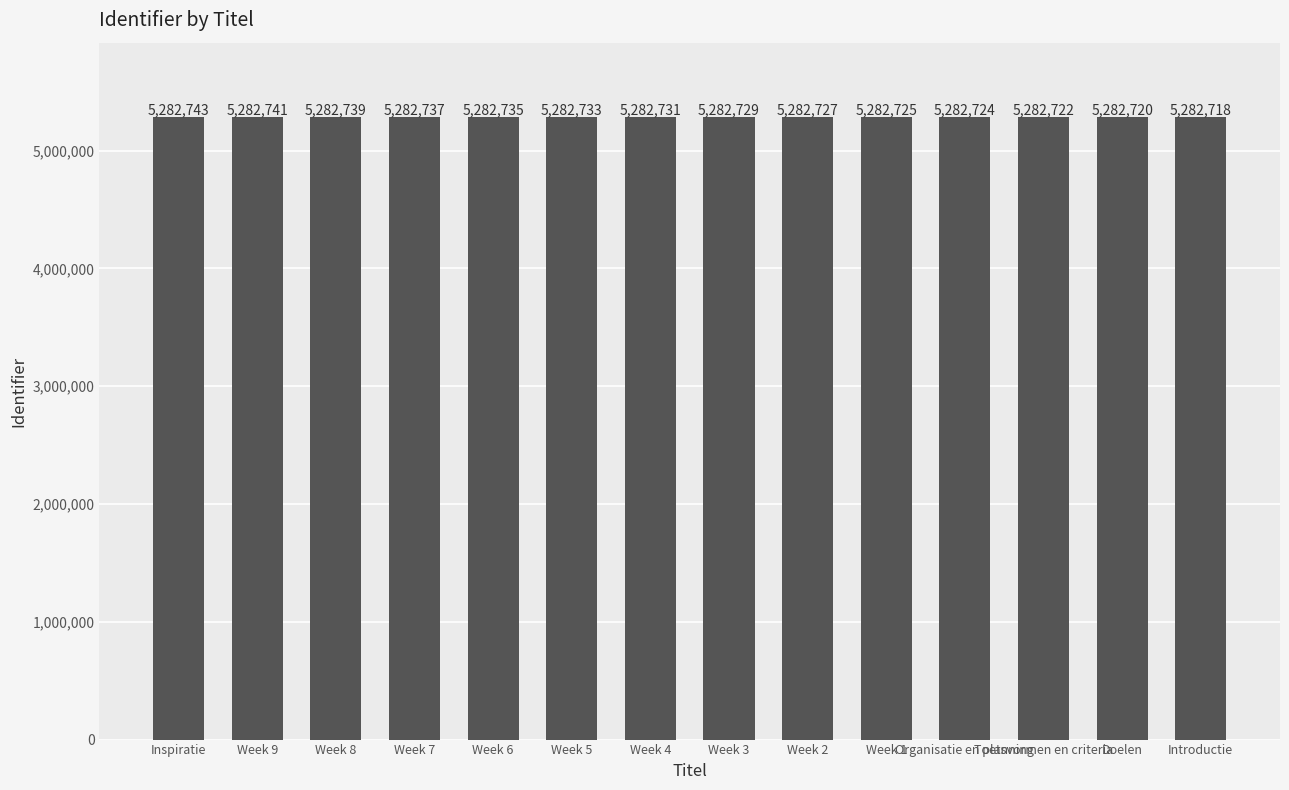

At which label does the data first exceed 5282731?

Inspiratie